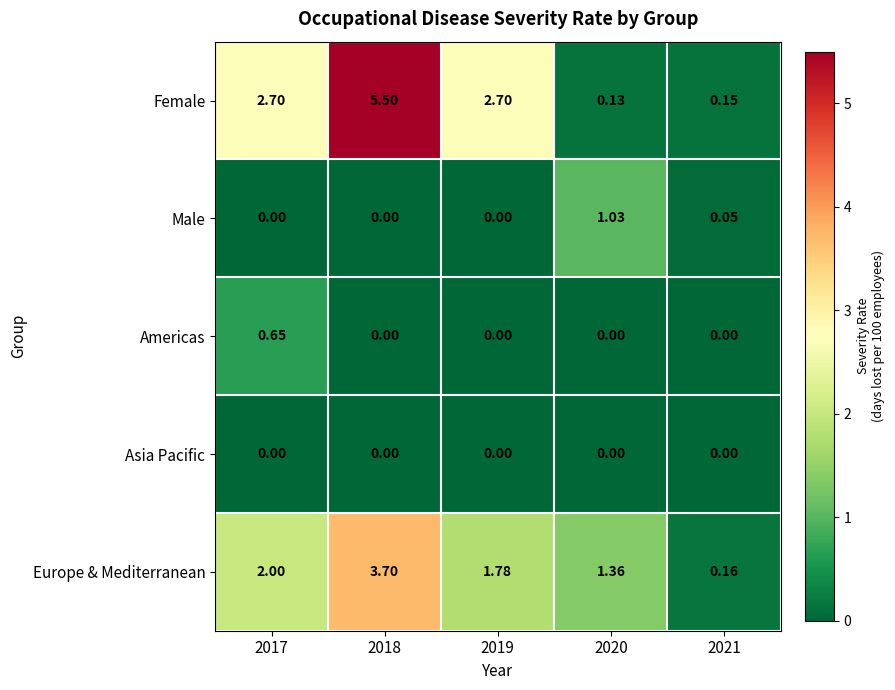

Rank the series by their maximum value, from lowest to highest.

Asia Pacific, Americas, Male, Europe & Mediterranean, Female